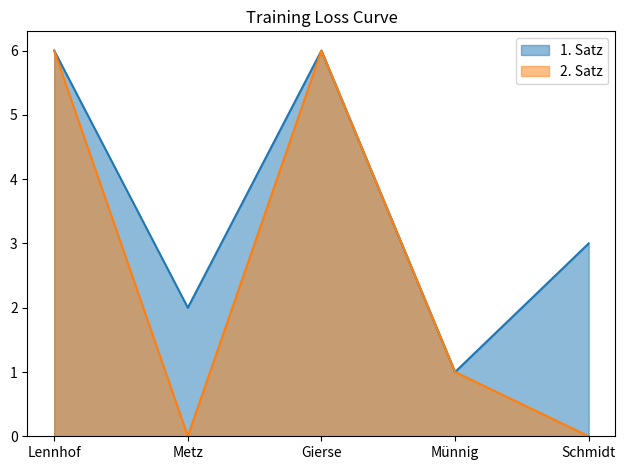

How many lines are shown in the chart?

2